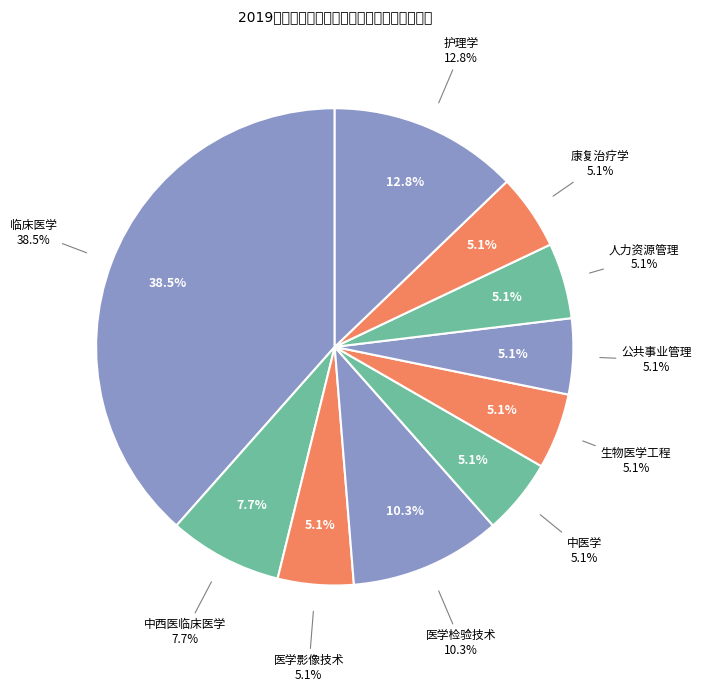

Approximately how many times larger is the value at 中西医临床医学 compared to 医学检验技术?

0.8